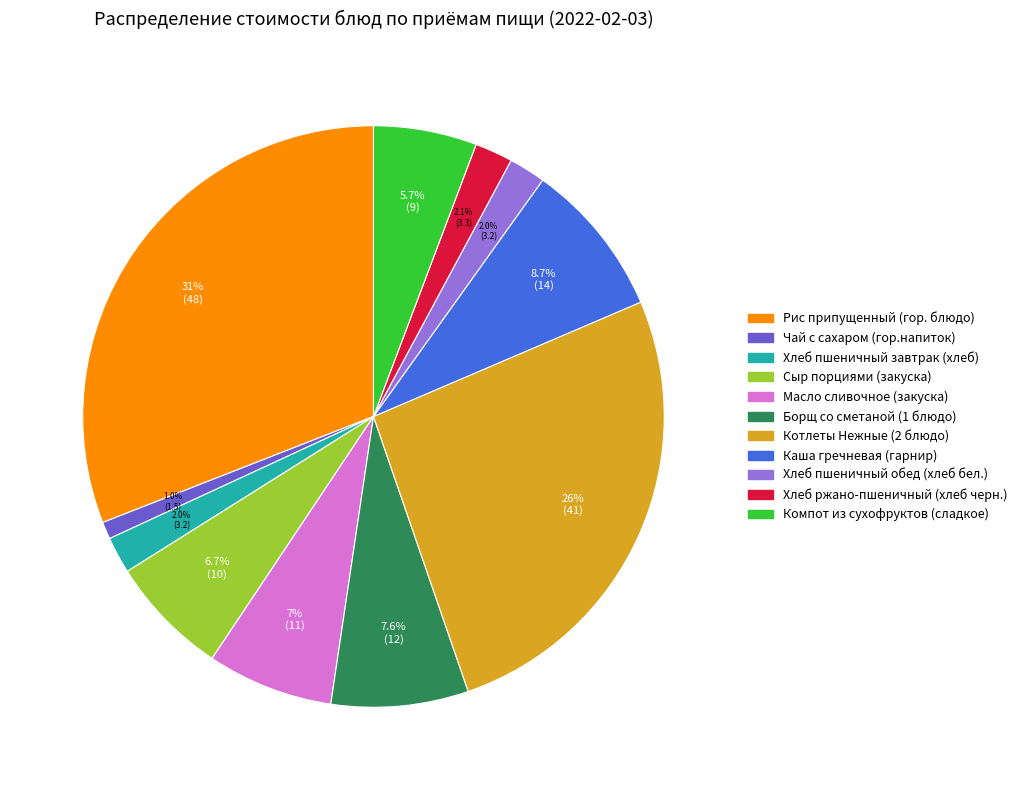

Approximately how many times larger is the value at Хлеб пшеничный завтрак (хлеб) compared to Хлеб пшеничный обед (хлеб бел.)?

1.0